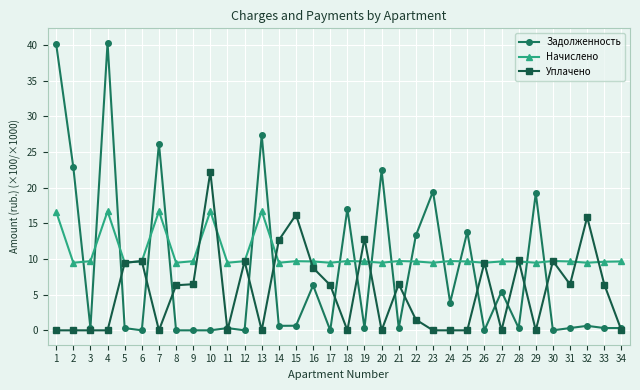

What is the maximum value shown in the chart?

40.3